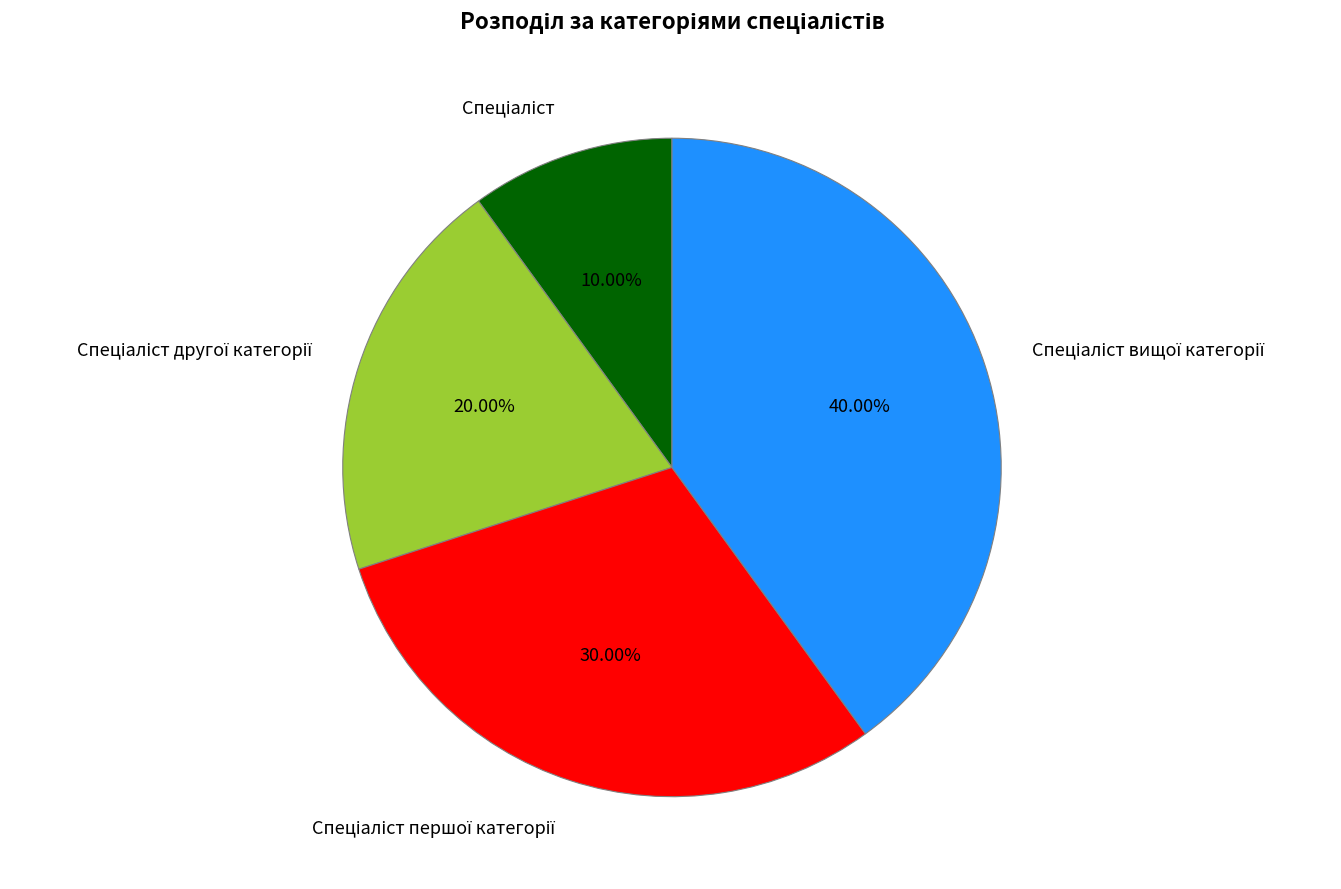

Is there a majority slice in this chart?

No